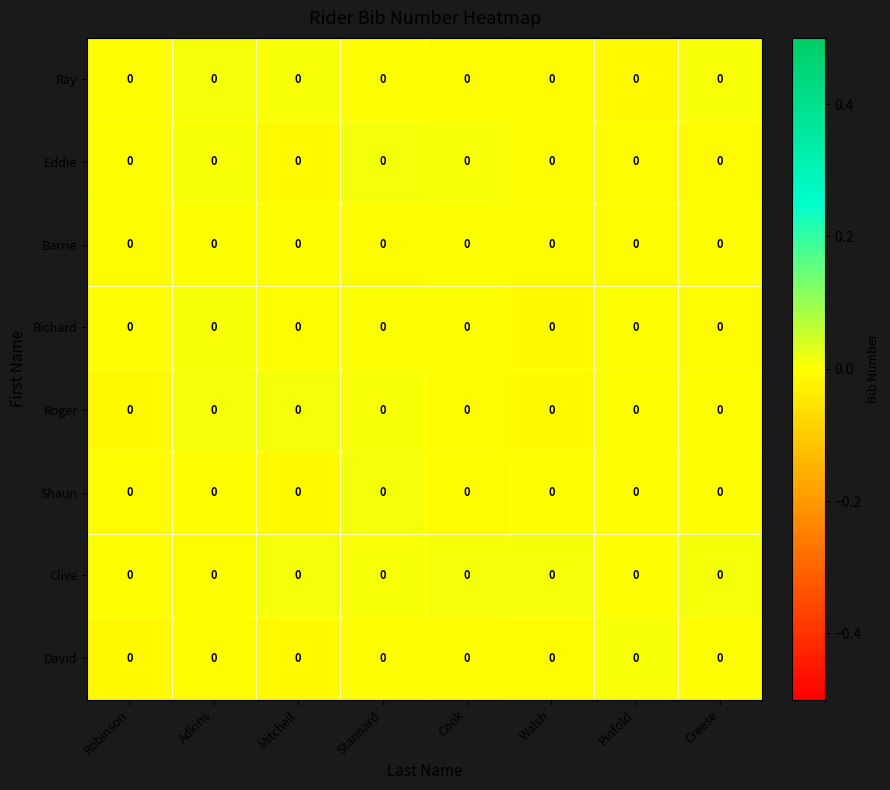

At which label does Roger reach its peak?

Mitchell